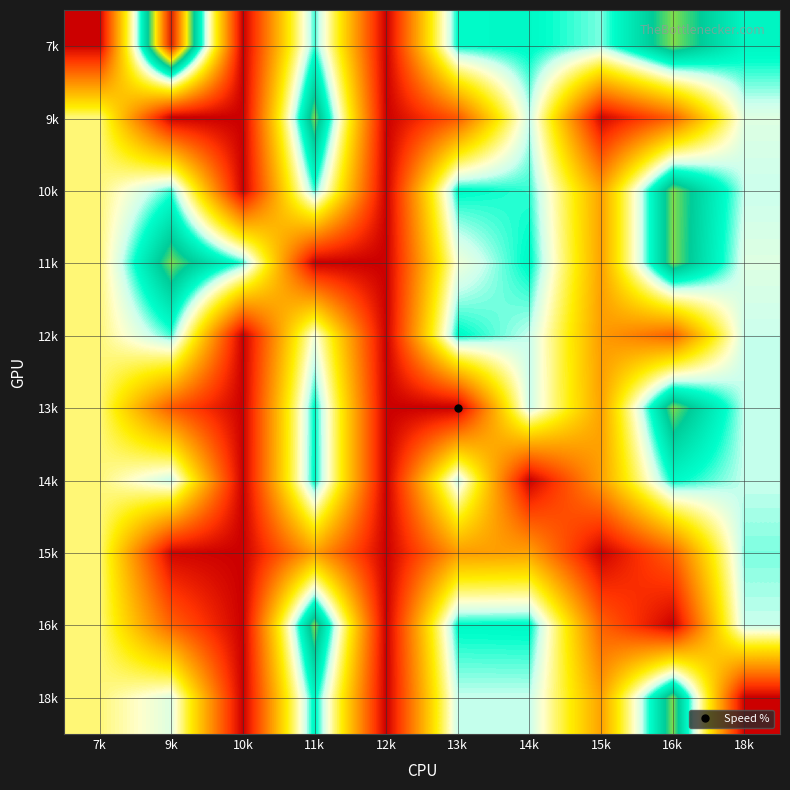

At which category is the sum across all series the highest?

11k